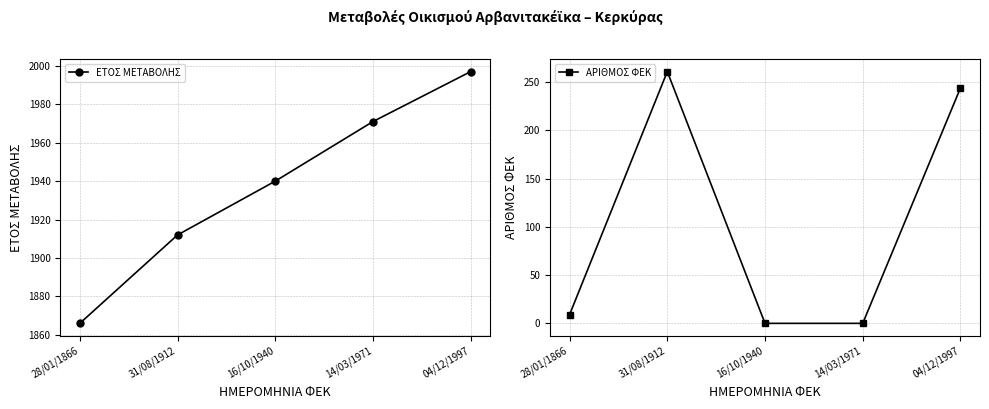

True or false: ΕΤΟΣ ΜΕΤΑΒΟΛΗΣ and ΑΡΙΘΜΟΣ ΦΕΚ intersect in this chart.

False